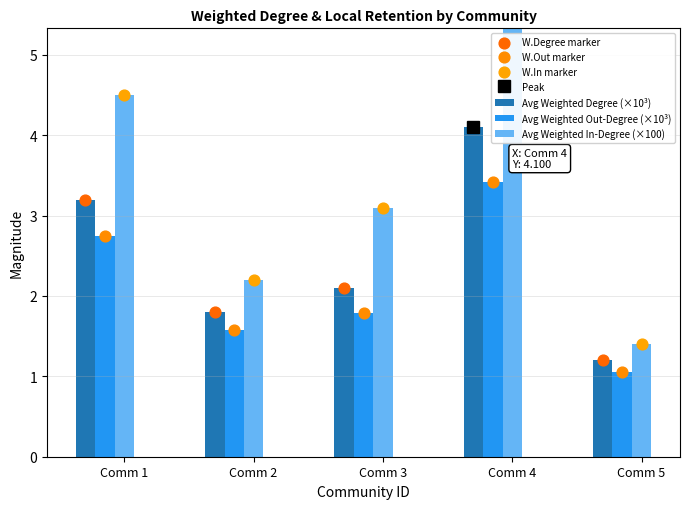

Which series contains the lowest Y value?

Avg Weighted Out-Degree (×10³)